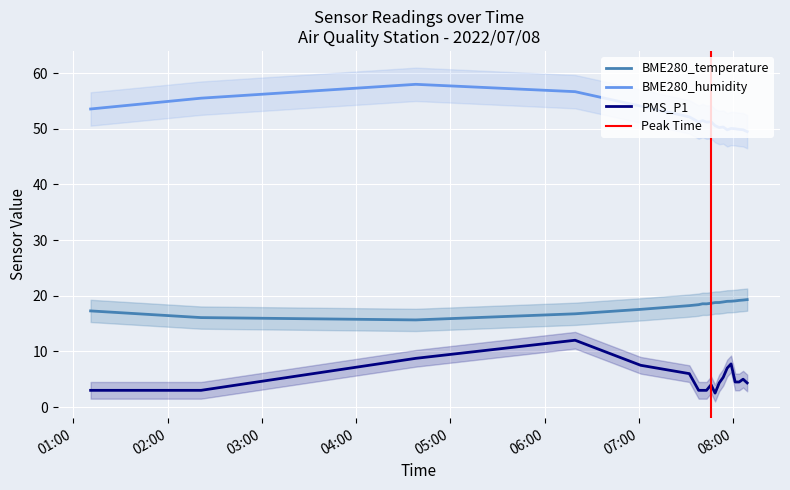

What are all the series names shown in the legend?

BME280_temperature, BME280_humidity, PMS_P1